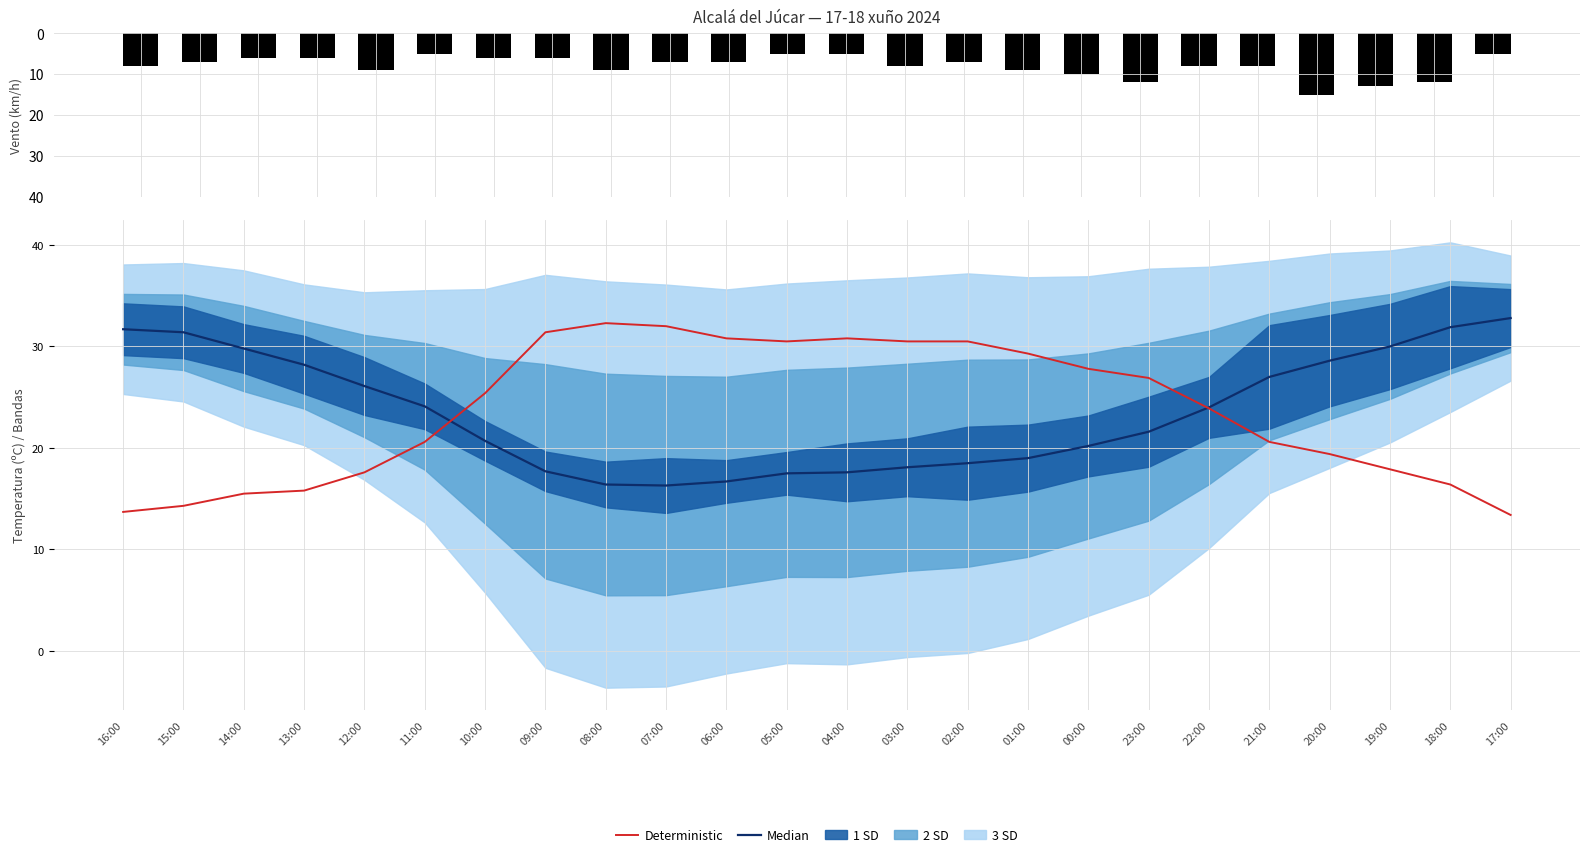

What is the difference between the second highest and second lowest values in the Deterministic series?

18.3